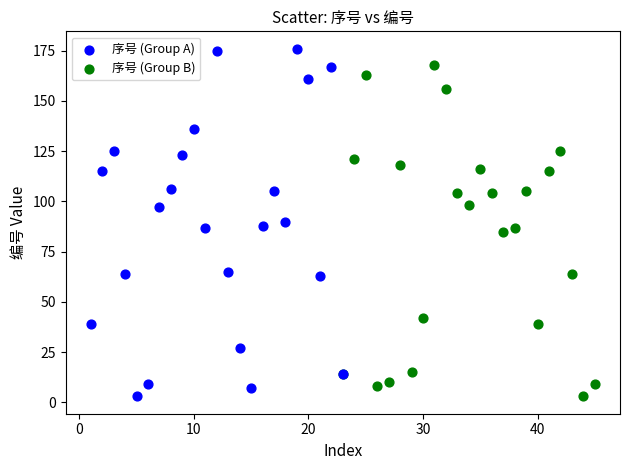

Which series contains the highest Y value?

序号 (Group A)